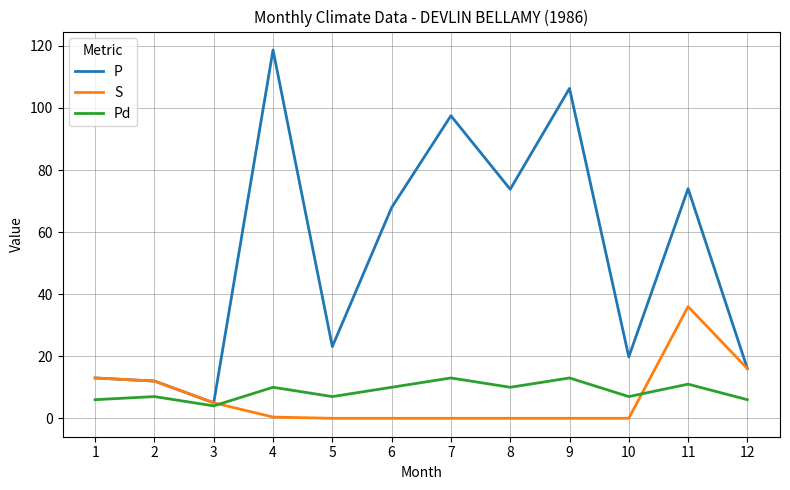

List the series in order of their peak value, highest first.

P, S, Pd